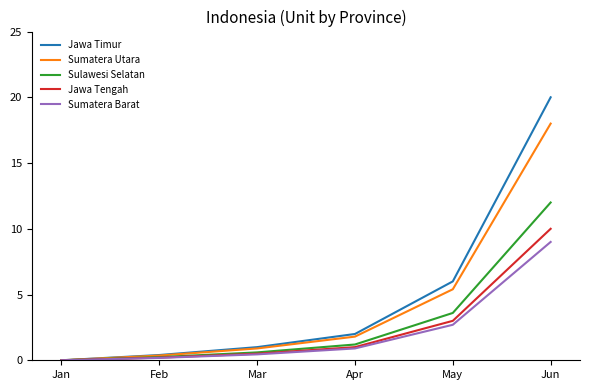

Reading right to left, extract all data points from this chart.

Jawa Timur: 20.0	6.0	2.0	1.0	0.4	0.0
Sumatera Utara: 18.0	5.4	1.8	0.9	0.4	0.0
Sulawesi Selatan: 12.0	3.6	1.2	0.6	0.2	0.0
Jawa Tengah: 10.0	3.0	1.0	0.5	0.2	0.0
Sumatera Barat: 9.0	2.7	0.9	0.5	0.2	0.0